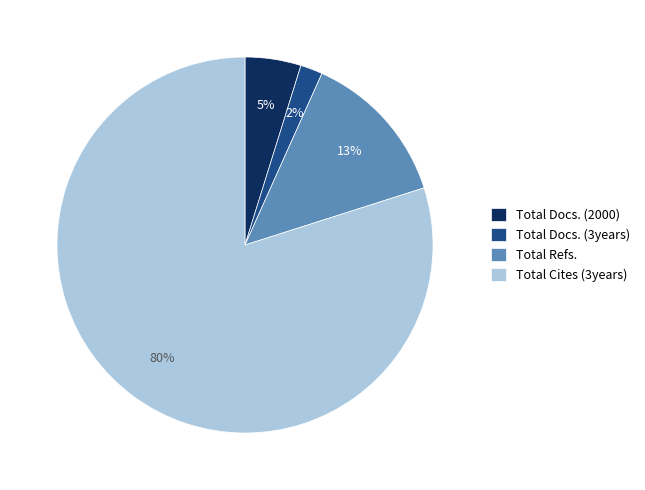

True or false: Total Docs. (3years) accounts for 9% of the total.

False